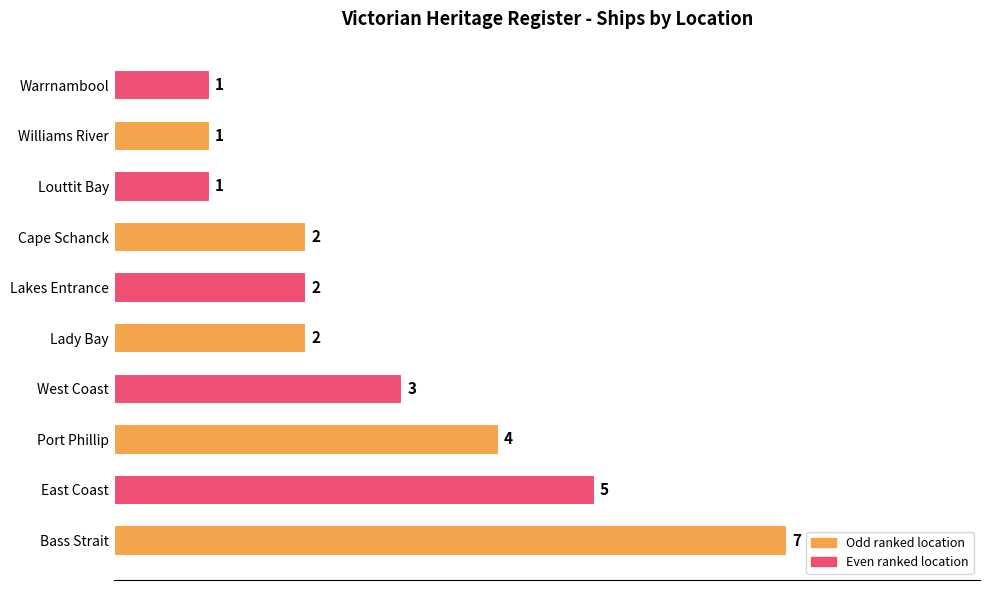

What is the change in value from Port Phillip to Warrnambool?

-3